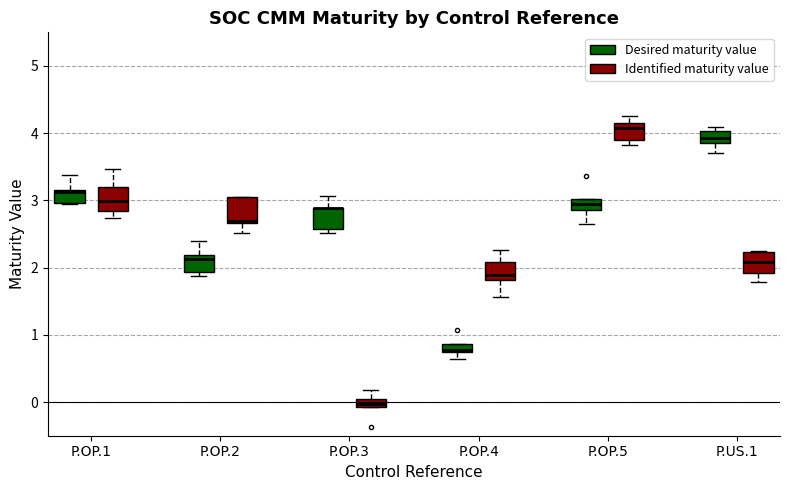

Where does the lower whisker of the box for P.US.1 (Desired maturity value) end on the y-axis? The values are not printed on the chart, so give them approximately, as read against the axis.

3.7